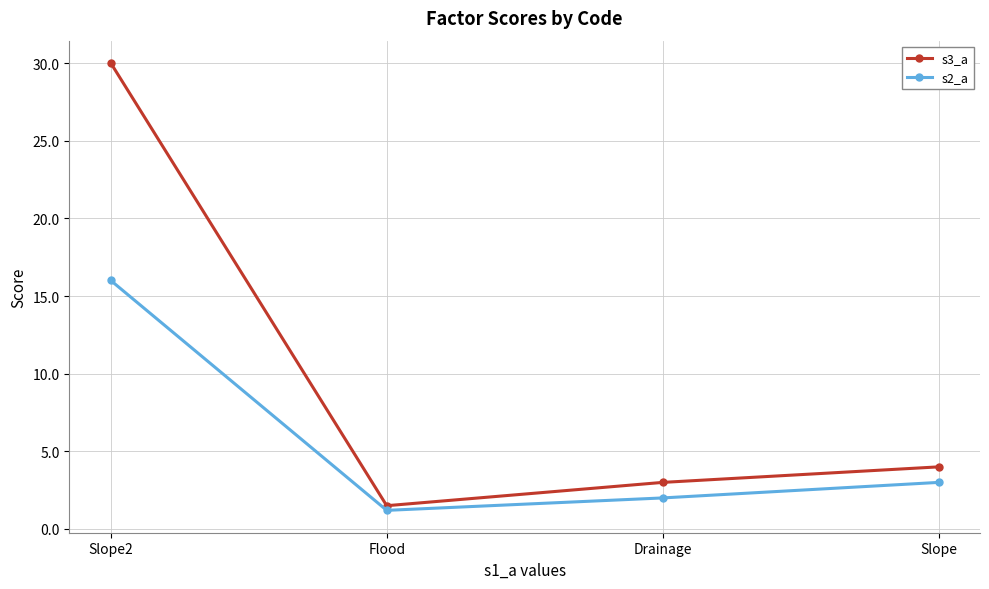

The s3_a series shows 2.5 at Flood. True or false?

False